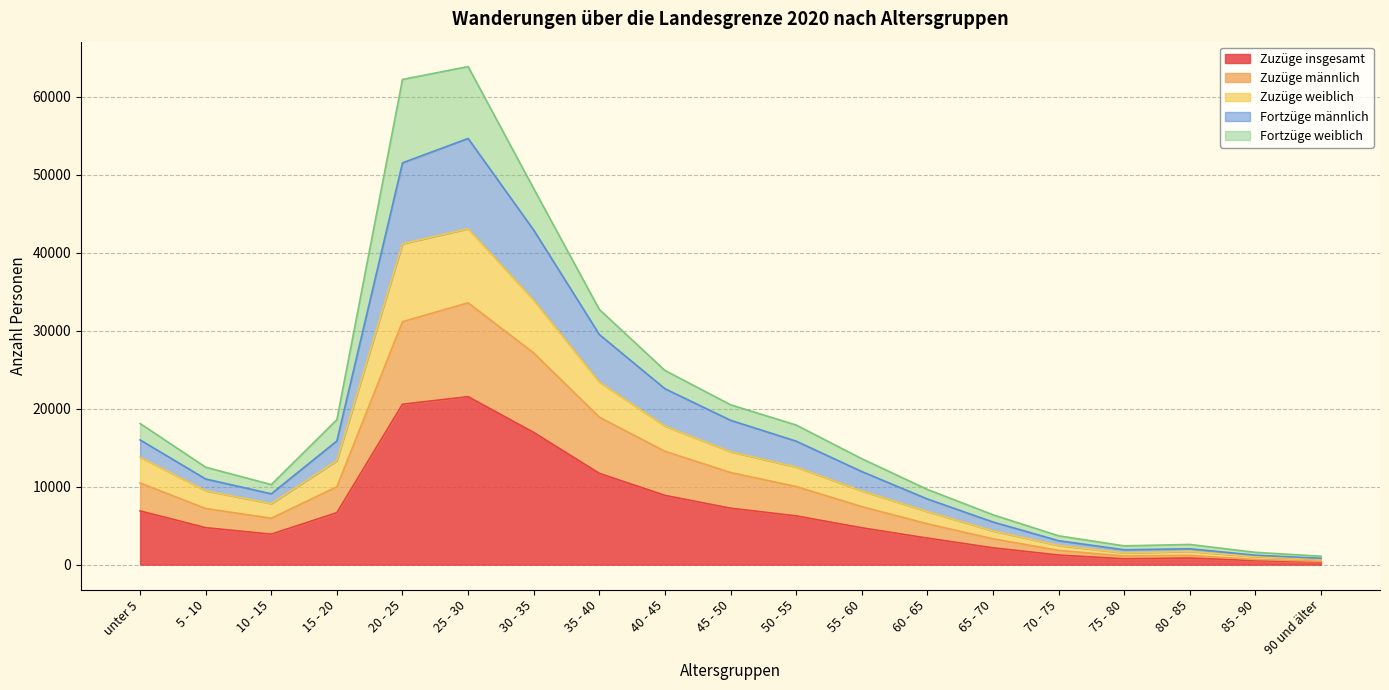

At which category does the chart reach its peak across all series?

25 - 30